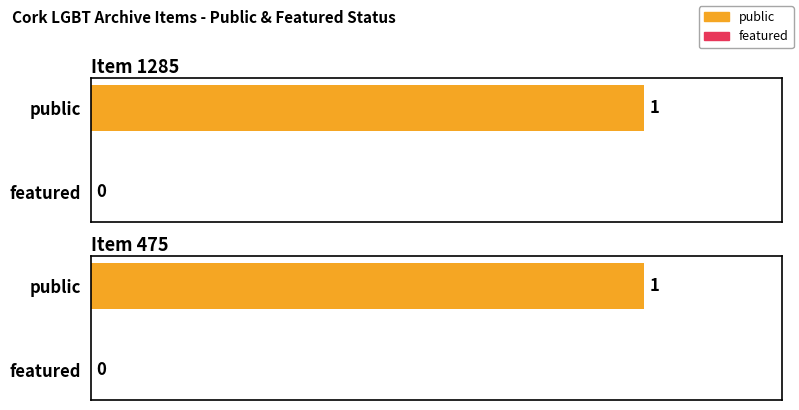

Which has a higher value, Item 1285 or Item 475?

Item 1285